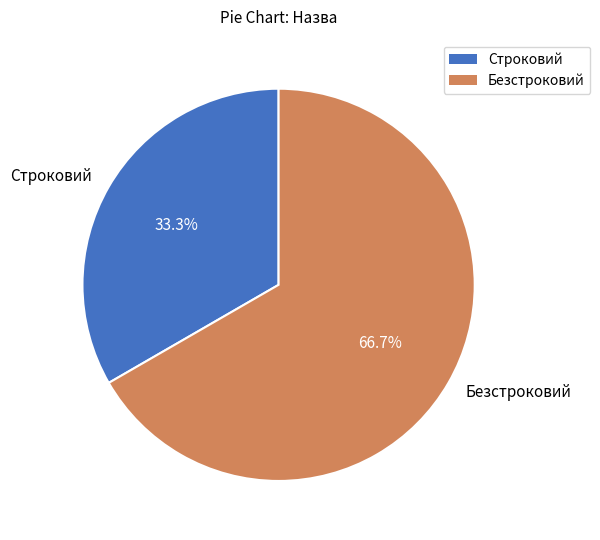

How many slices are in this pie chart?

2